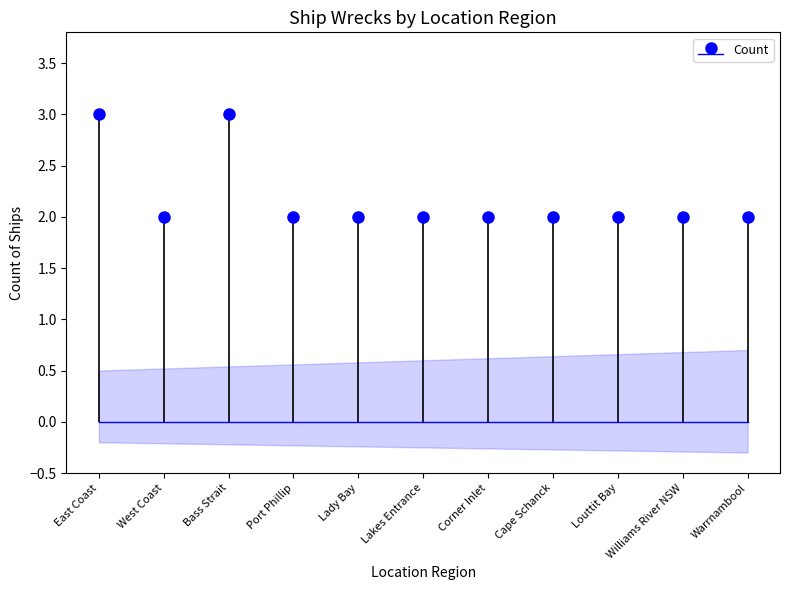

Count the values in the range 2 to 3.

11